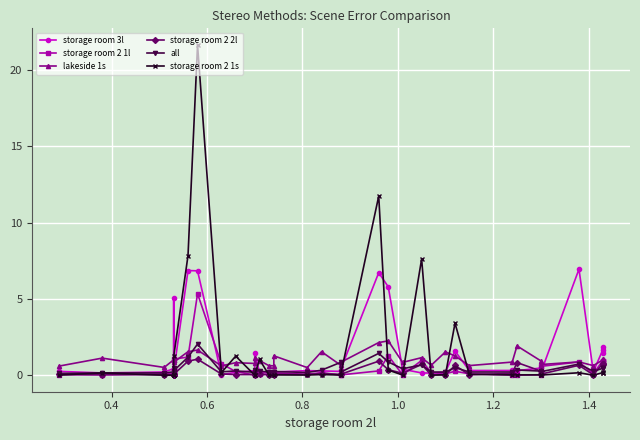

What is the average value of the all series?

0.4